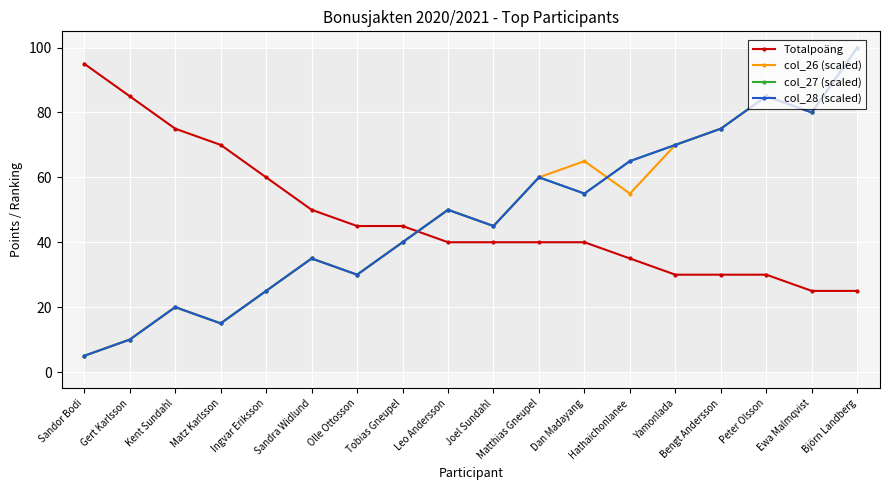

How many interior local peaks does the col_27 (scaled) series have?

5